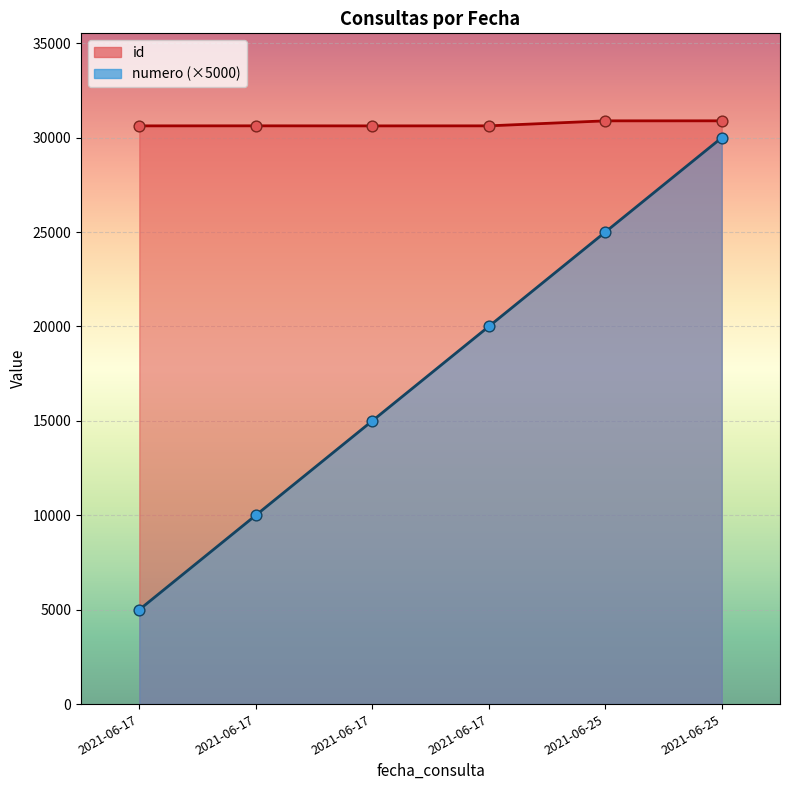

Which series reaches the maximum Y coordinate?

id